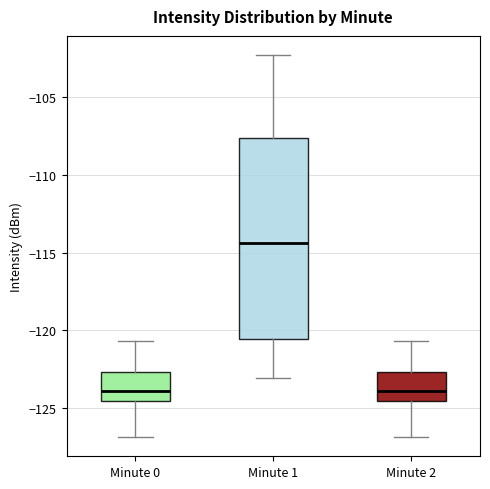

Reading left to right, read every box against the y-axis: the position of its median line, the range the box covers, and the ends of its whiskers. The values are not printed on the chart, so give them approximately, as read against the axis.

Minute 0: median -124.0, box -124.5 to -122.5, whiskers -127.0 to -120.5
Minute 1: median -114.5, box -120.5 to -107.5, whiskers -123.0 to -102.5
Minute 2: median -124.0, box -124.5 to -122.5, whiskers -127.0 to -120.5